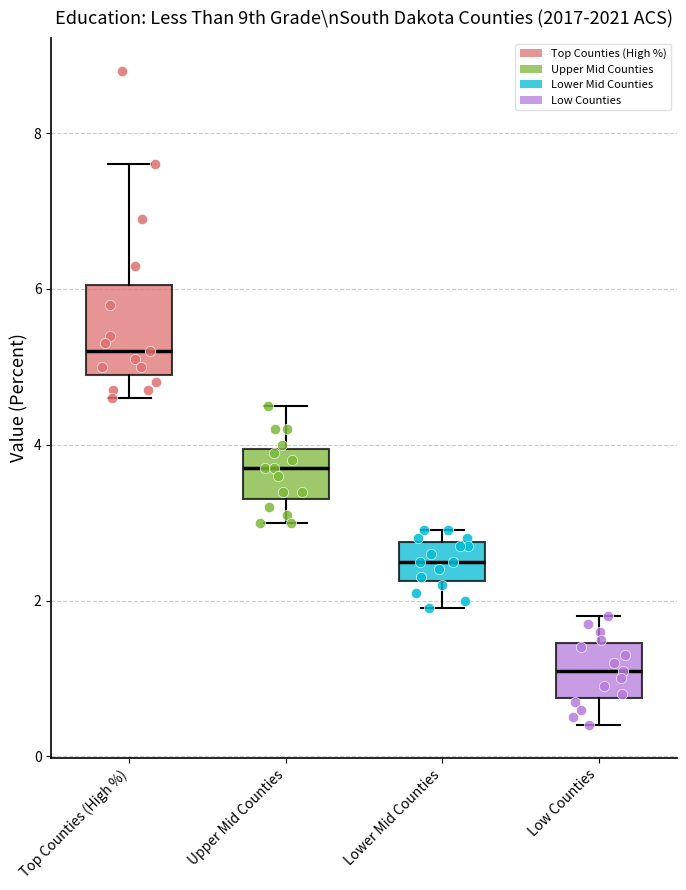

Reading left to right, transcribe this box plot: for each box, give where its median line is, the range the box spans, and where its two whiskers end, as read against the y-axis. The values are not printed on the chart, so give them approximately, as read against the axis.

Top Counties (High %): median 5.2, box 5.0 to 6.0, whiskers 4.6 to 7.6
Upper Mid Counties: median 3.8, box 3.4 to 4.0, whiskers 3.0 to 4.6
Lower Mid Counties: median 2.6, box 2.2 to 2.8, whiskers 2.0 to 3.0
Low Counties: median 1.2, box 0.8 to 1.4, whiskers 0.4 to 1.8